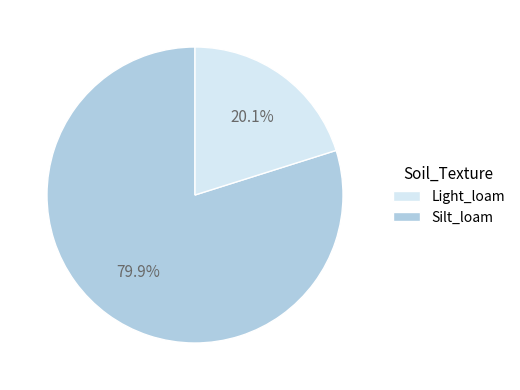

Is there any slice that represents more than half of the pie?

Yes